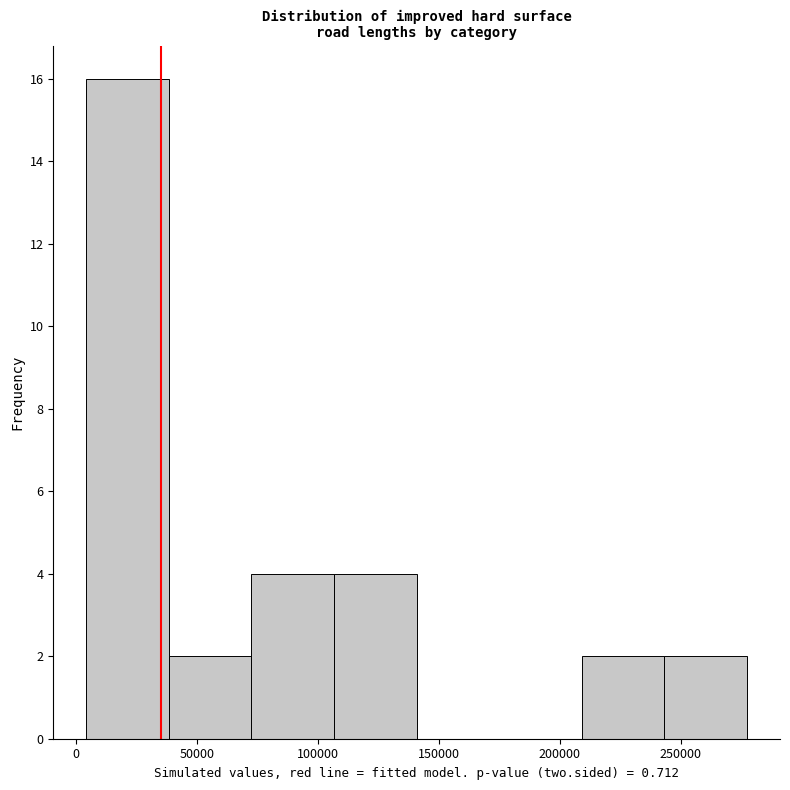

Reading left to right, transcribe this chart: for each bar, give the range it covers on the x-axis and its height. Neither the bar edges nor the heights are printed on the chart, so give them approximately, as read against the axes.

5000 to 40000: 16
40000 to 70000: 2
70000 to 105000: 4
105000 to 140000: 4
140000 to 175000: 0
175000 to 210000: 0
210000 to 245000: 2
245000 to 275000: 2